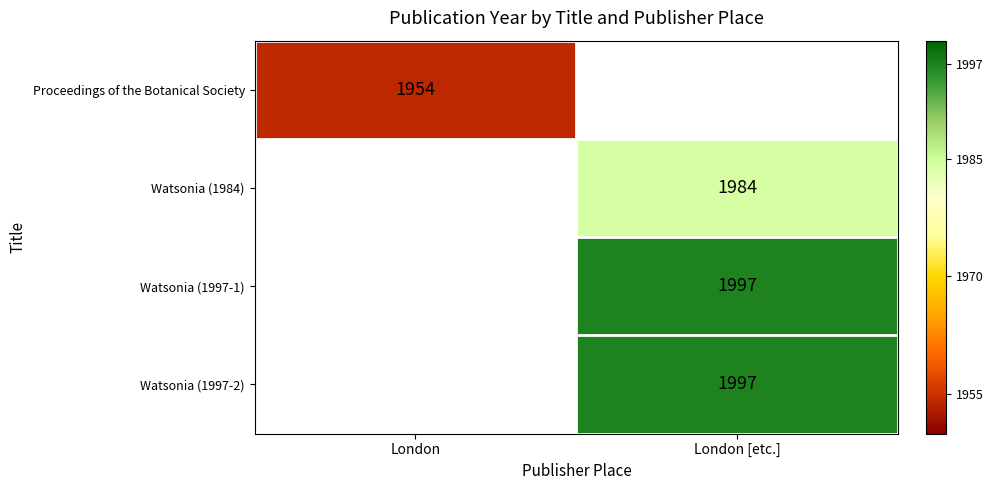

Is it true that Watsonia (1997-1) equals 1997 at London [etc.]?

True